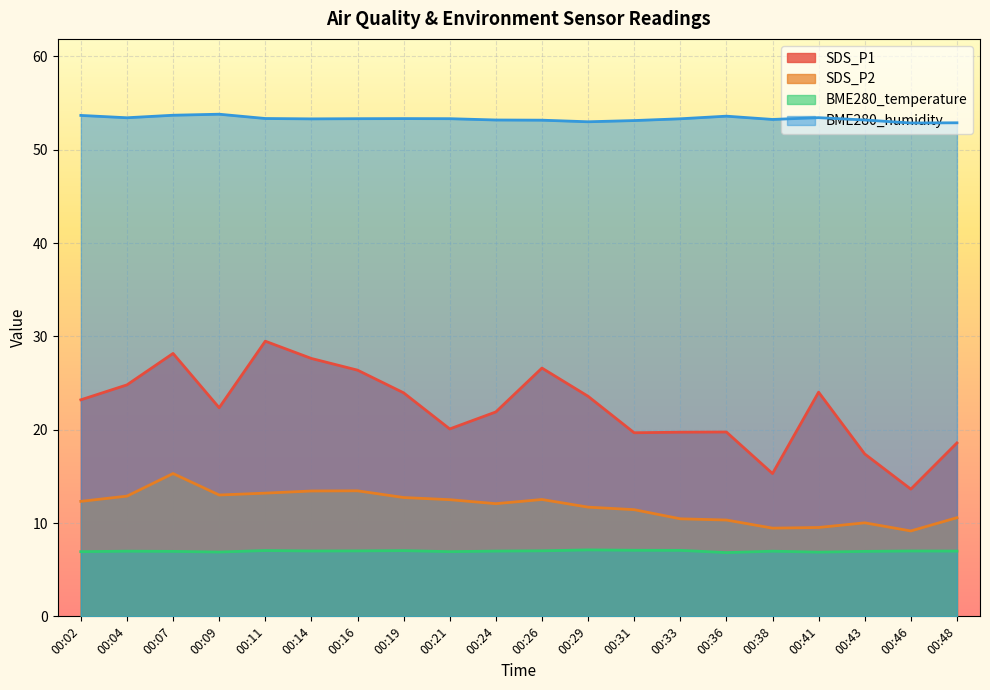

True or false: SDS_P1 and BME280_humidity intersect in this chart.

False